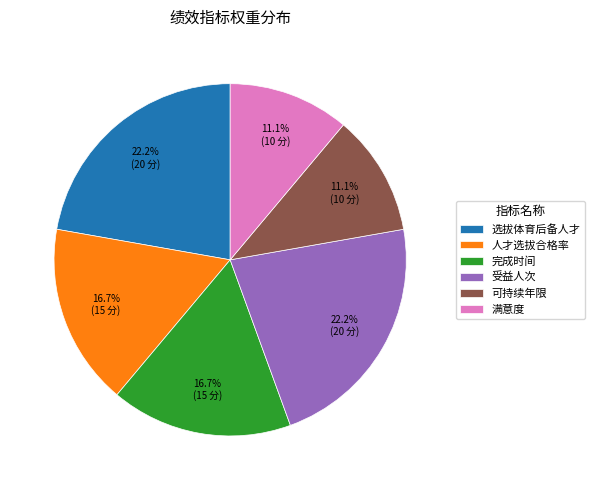

Does 可持续年限 represent more than half of the total?

No